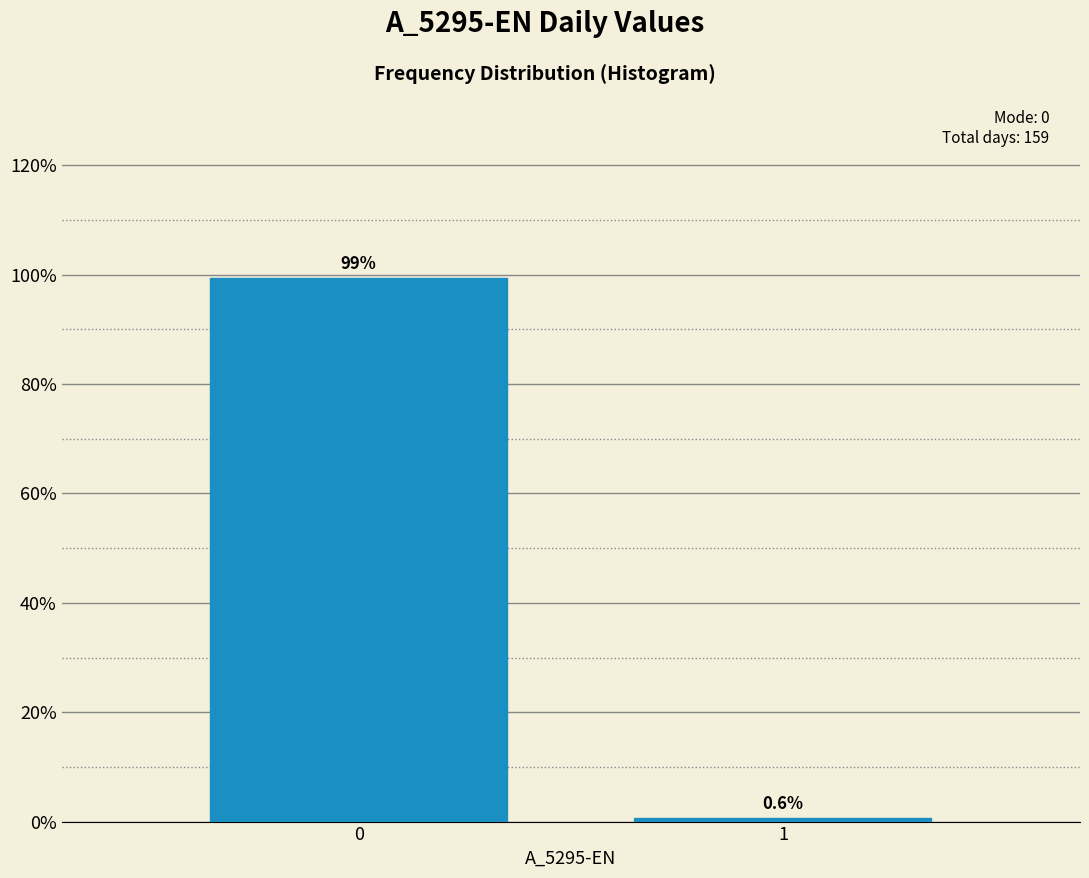

Reading right to left, extract all data points from this chart.

0.6	99.4